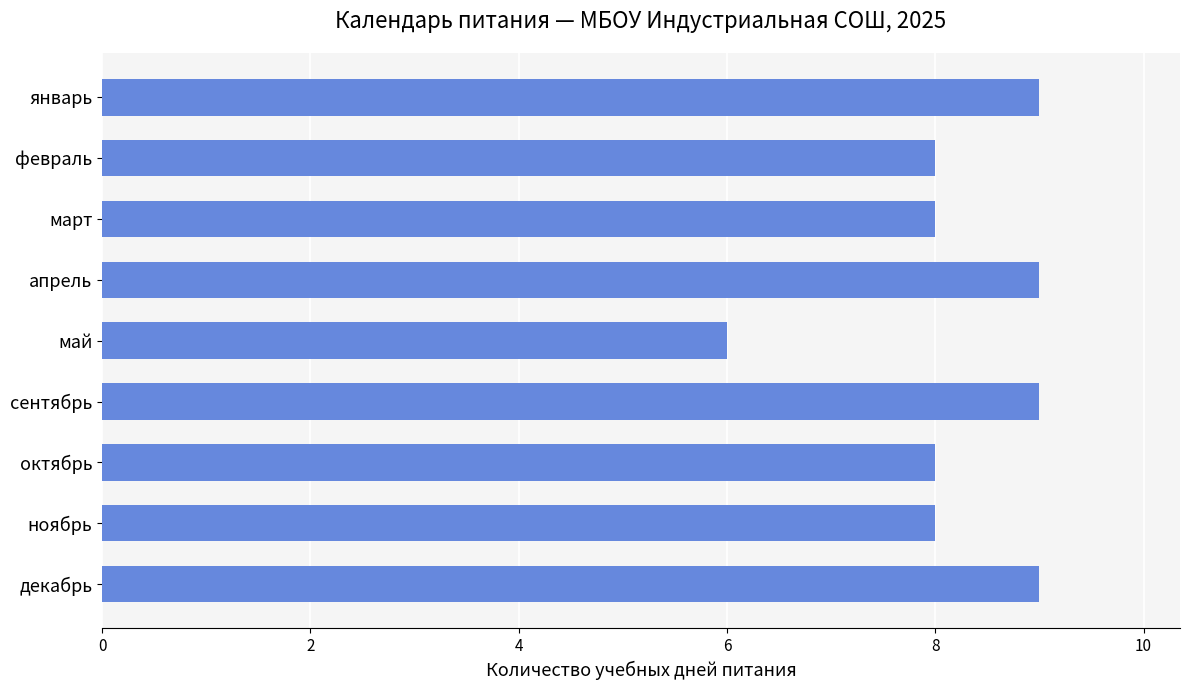

What is the ratio of the value at май to the value at февраль?

0.8